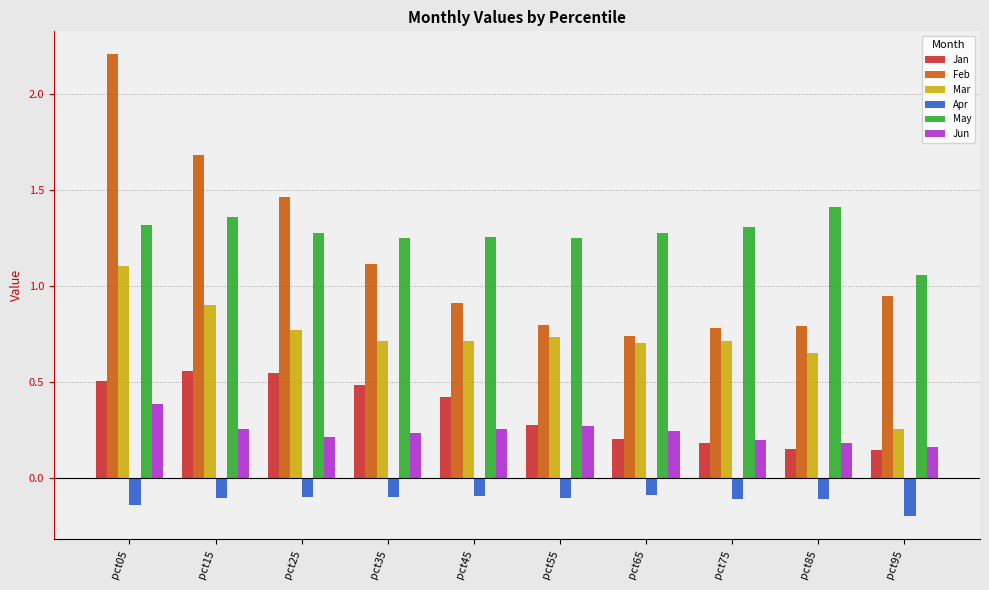

The Mar series shows 0.7 at pct05. True or false?

False